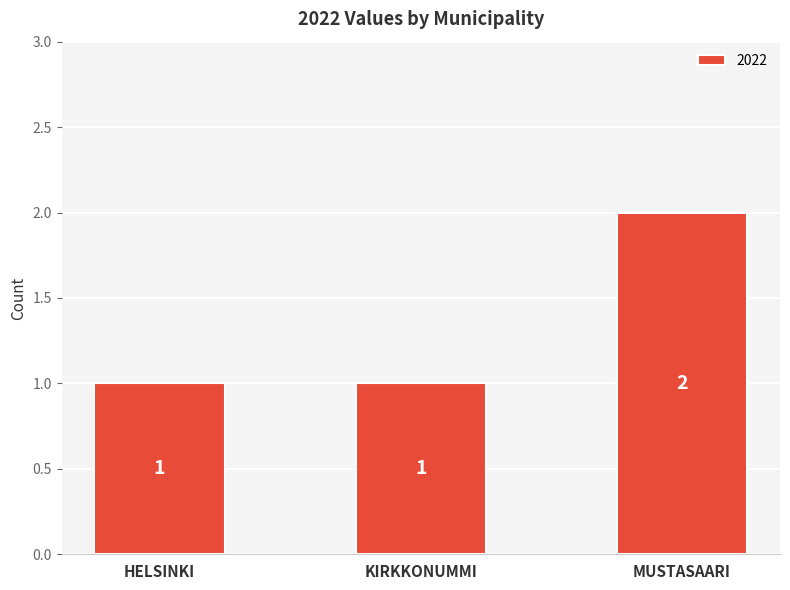

At which category does the chart reach its peak across all series?

MUSTASAARI